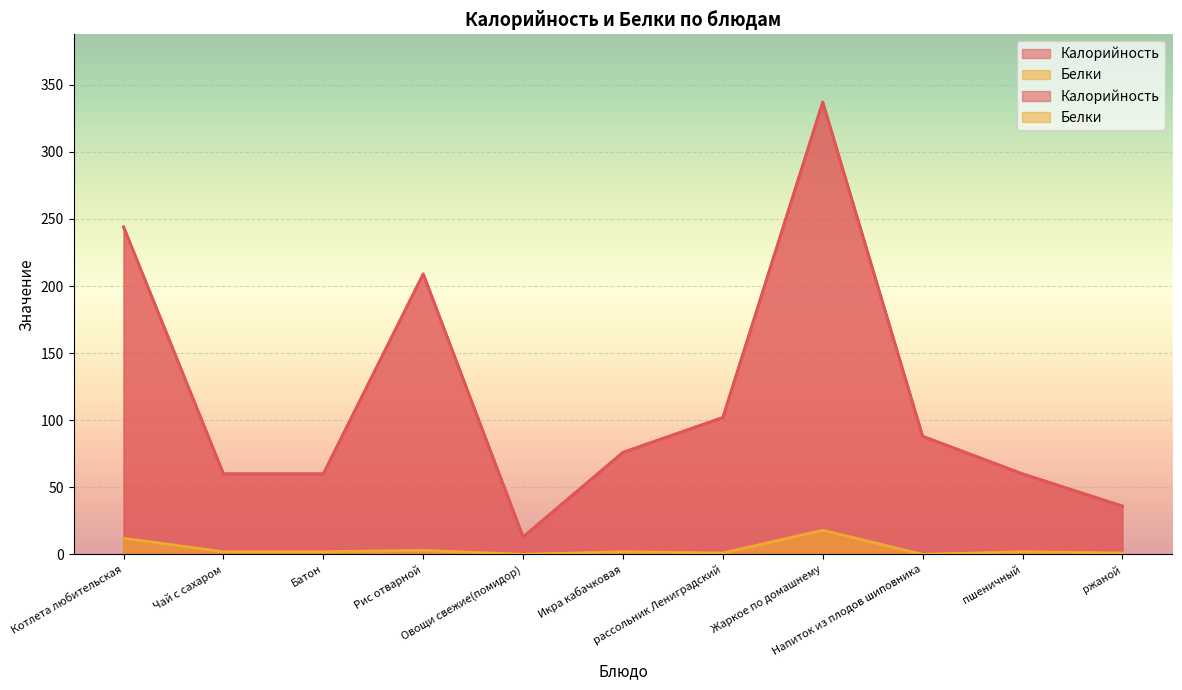

Where is the first local minimum for Калорийность?

Овощи свежие(помидор)